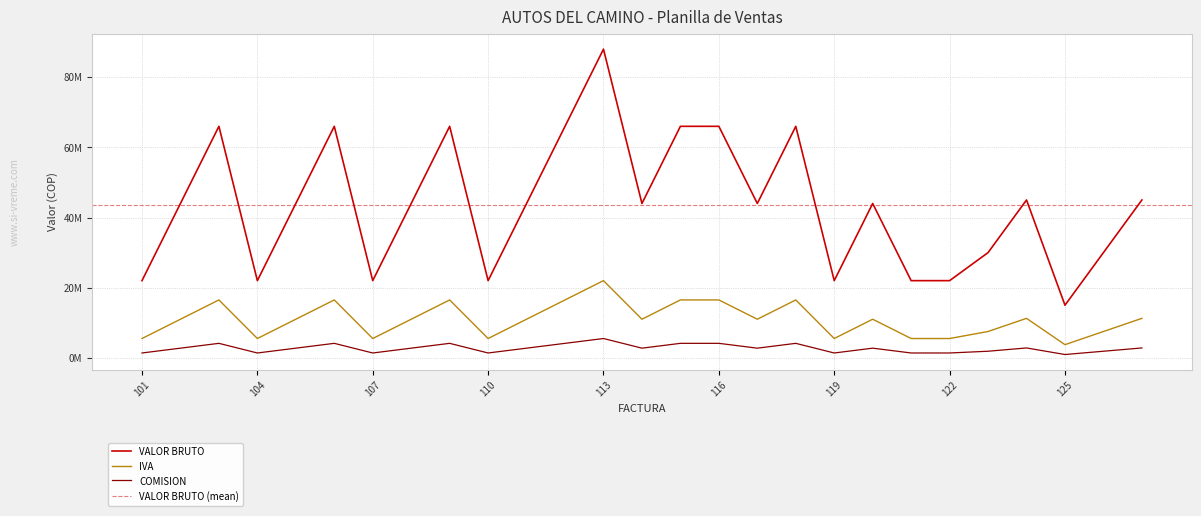

At which category is the sum across all series the highest?

113